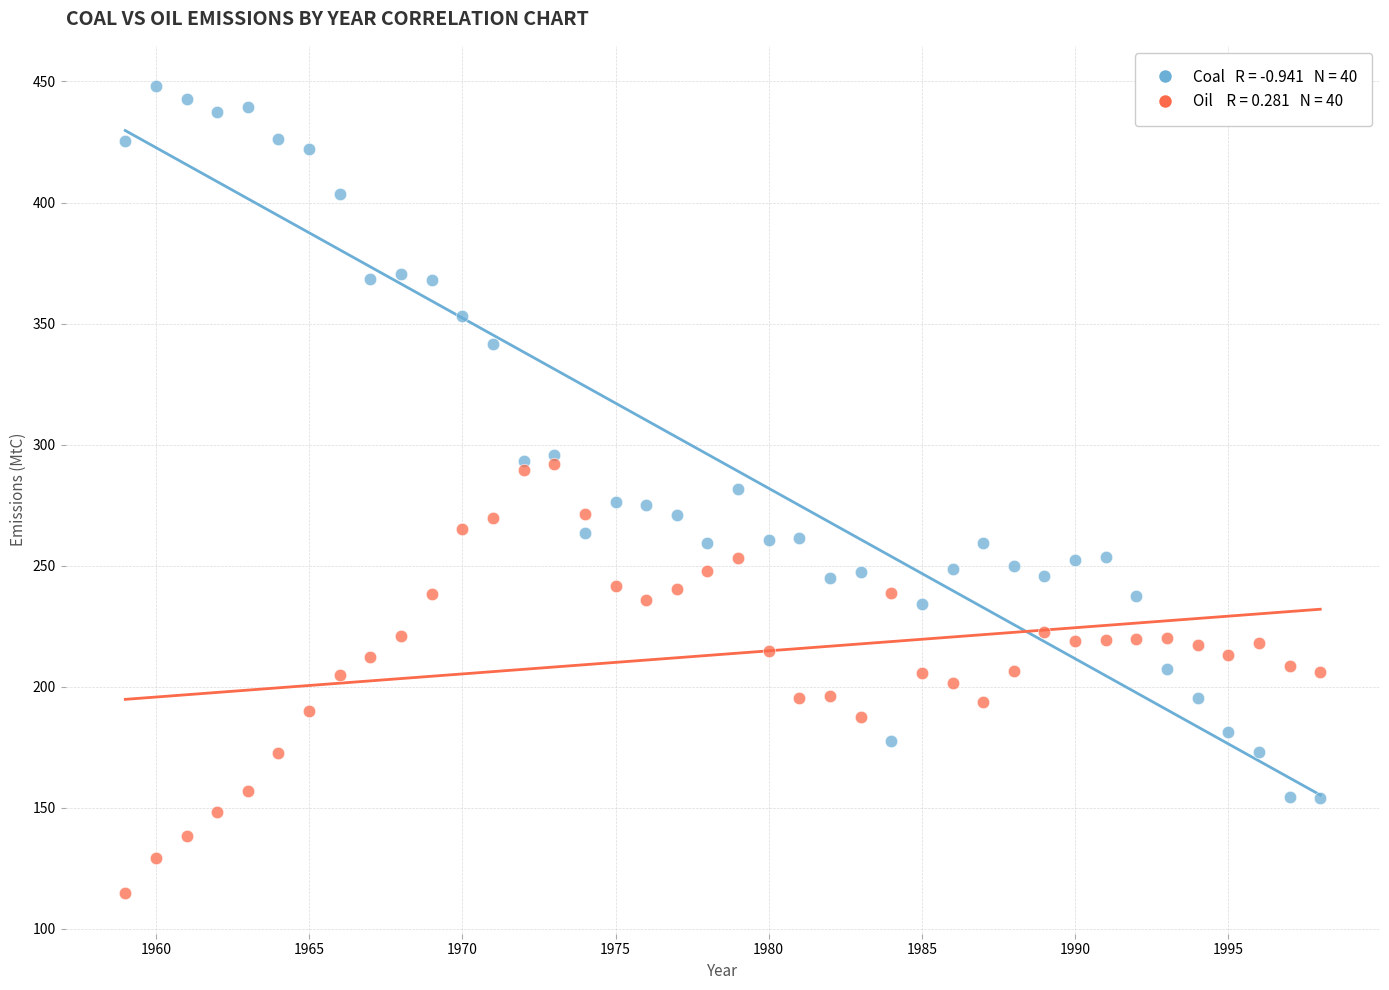

Across all data points, what is the range of Y values (max minus min)?

333.5